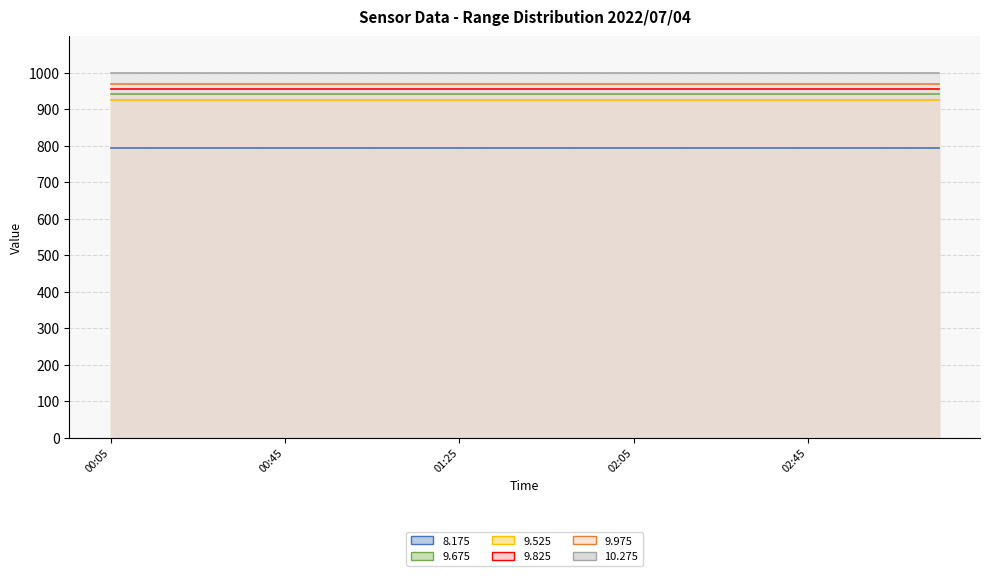

Is it true that 8.175 line equals 1241.5 at 13?

False